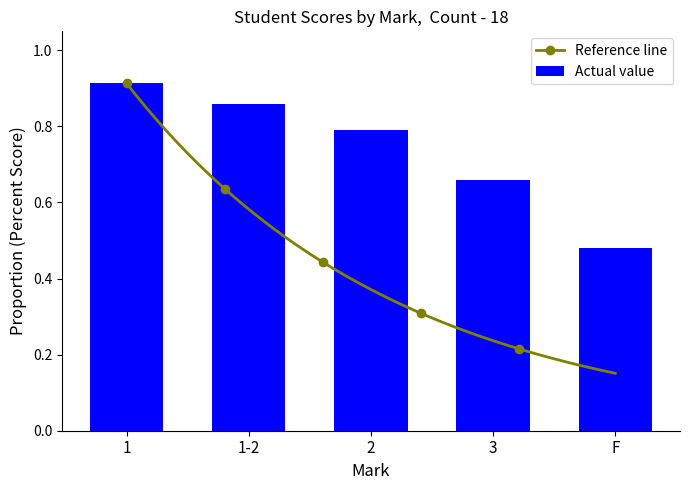

Which category has the lowest value in the Actual value series?

F